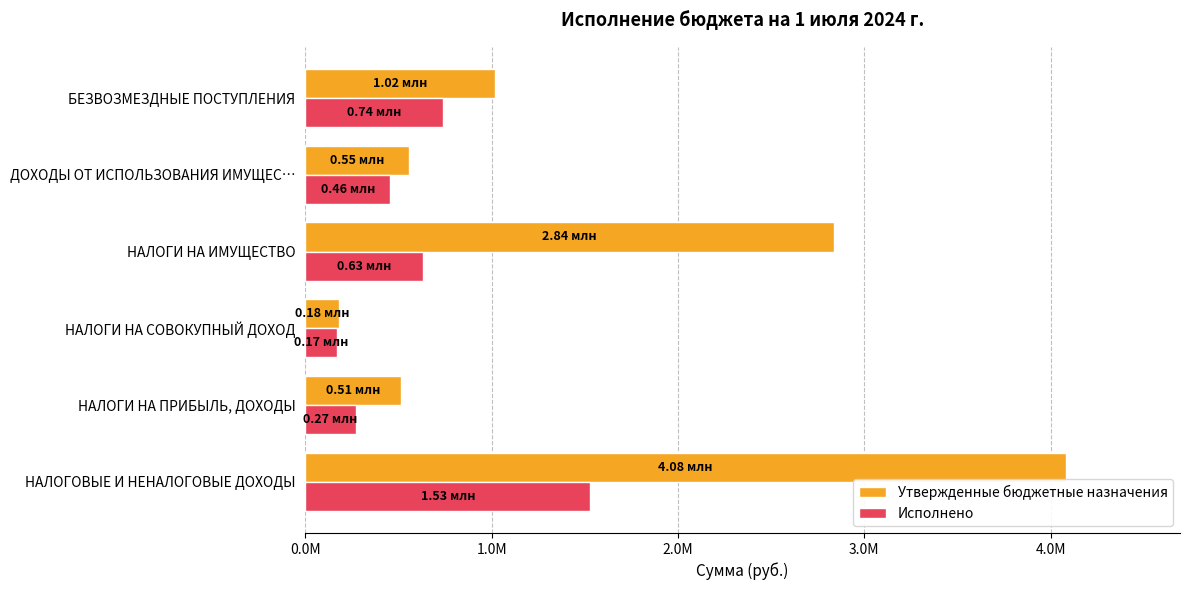

How many values in the Утвержденные бюджетные назначения series are below 1015381?

3